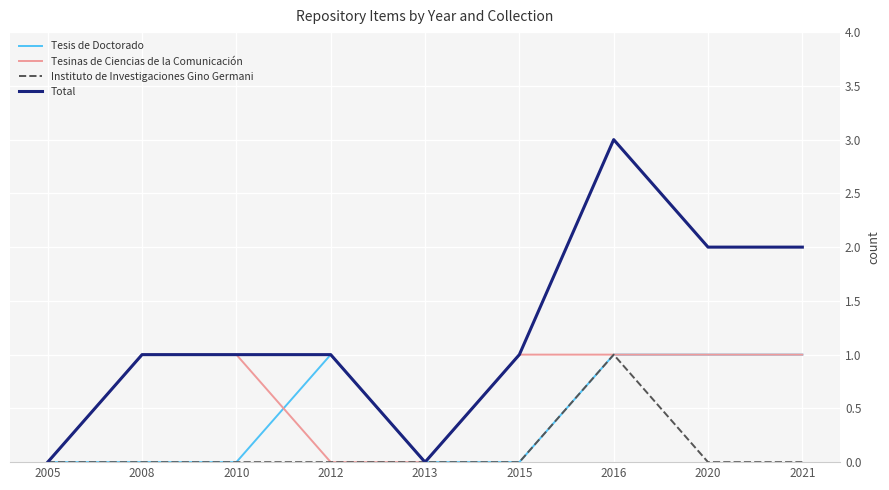

The Total series shows 3 at 2020. True or false?

False